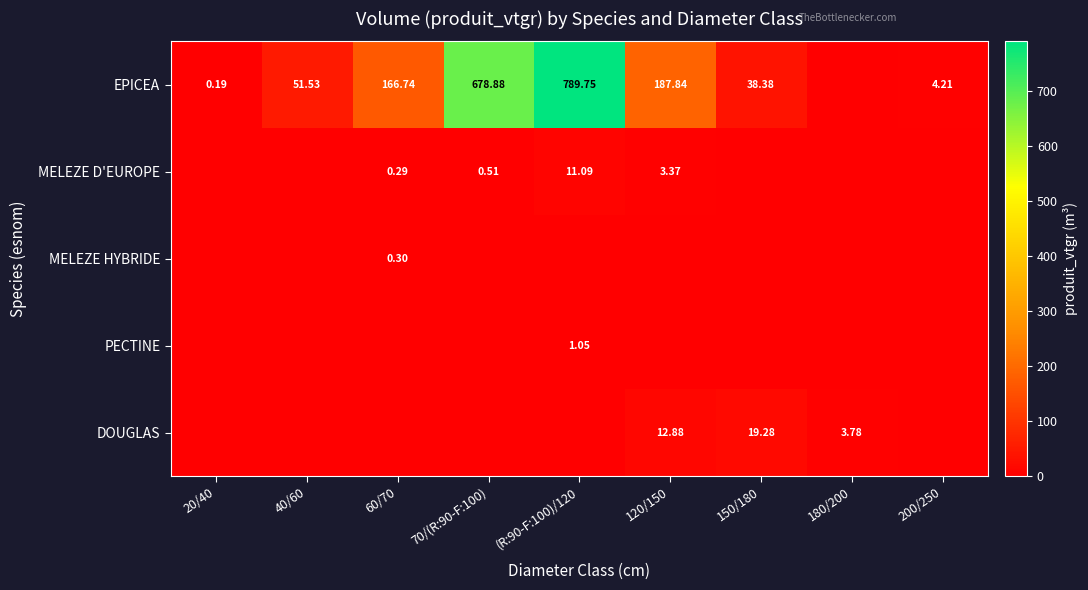

How many data points in DOUGLAS are above 0?

3